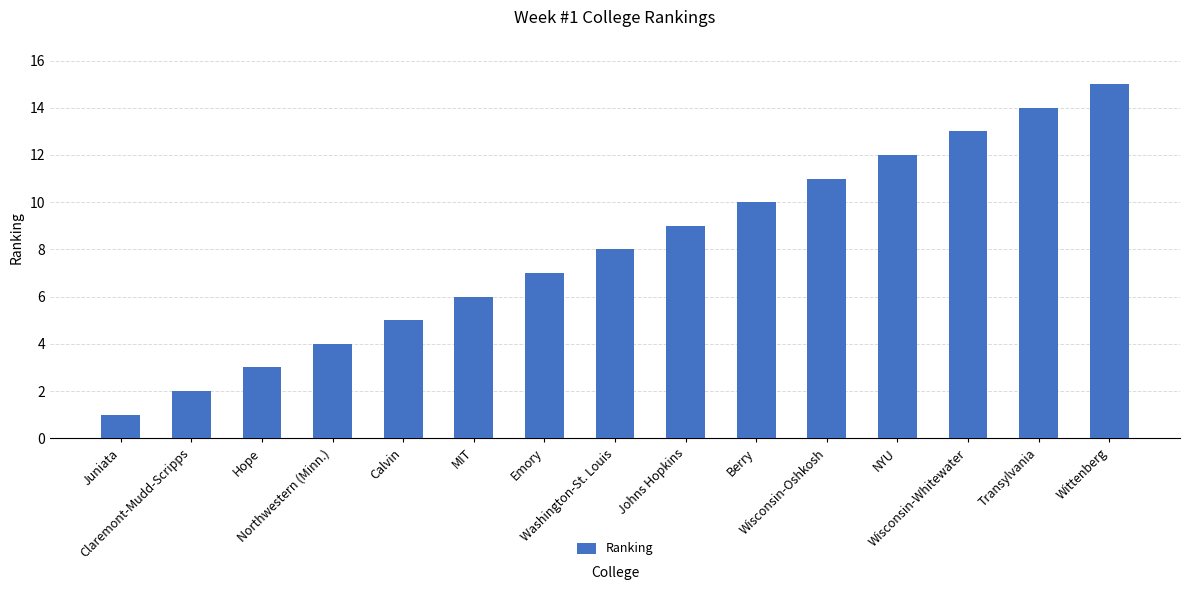

At which category does the chart reach its minimum across all series?

Juniata